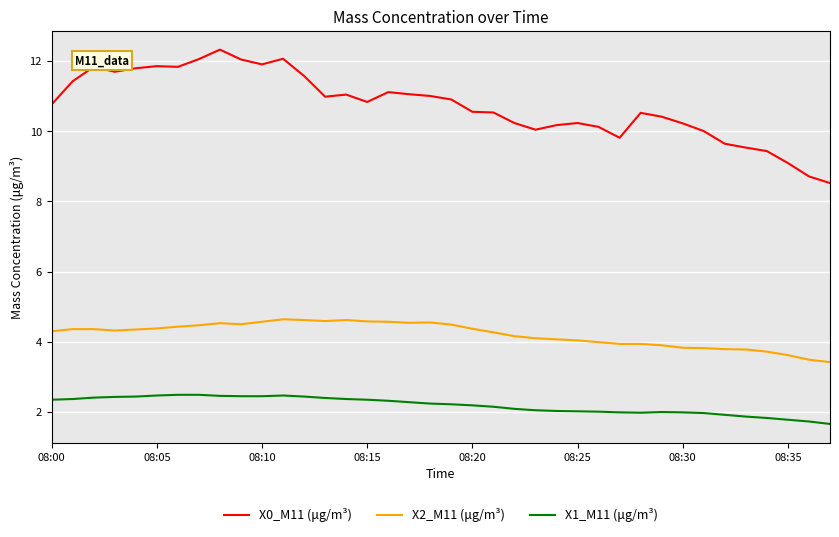

List the series in order of their peak value, lowest first.

X1_M11 (μg/m³), X2_M11 (μg/m³), X0_M11 (μg/m³)